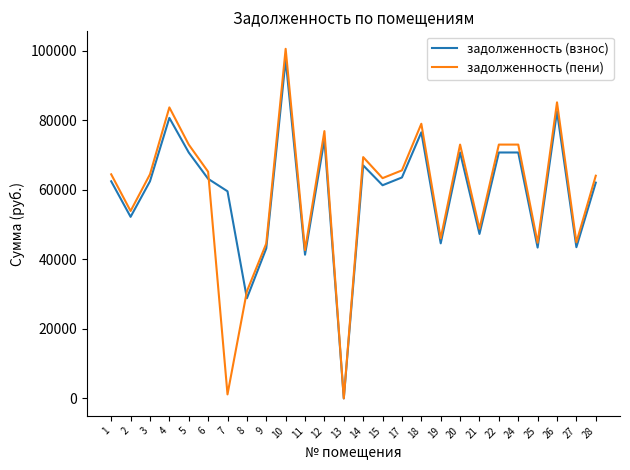

Which category has the lowest value in the задолженность (пени) series?

13